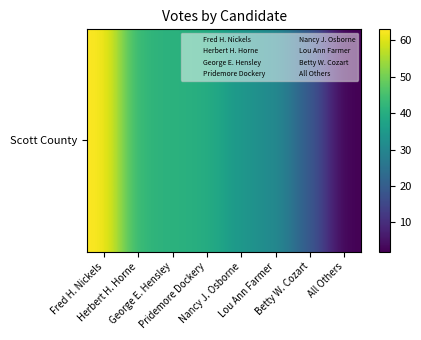

Rank the categories by value from highest to lowest.

Fred H. Nickels, Herbert H. Horne, George E. Hensley, Pridemore Dockery, Nancy J. Osborne, Lou Ann Farmer, Betty W. Cozart, All Others